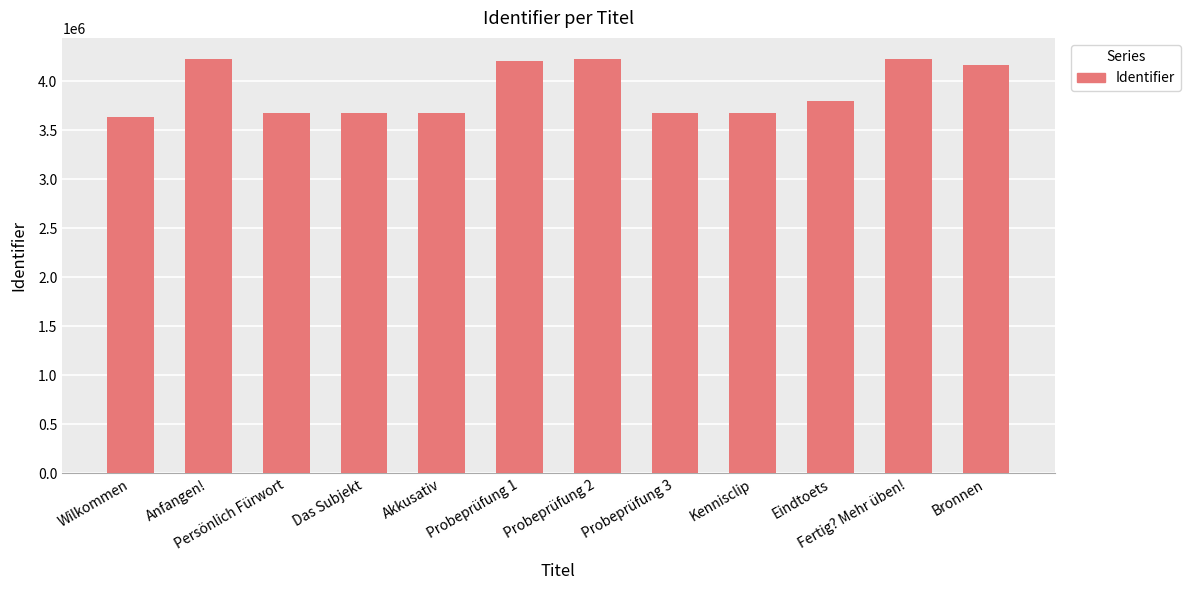

Where is the data nearest to the value 3935118?

Eindtoets